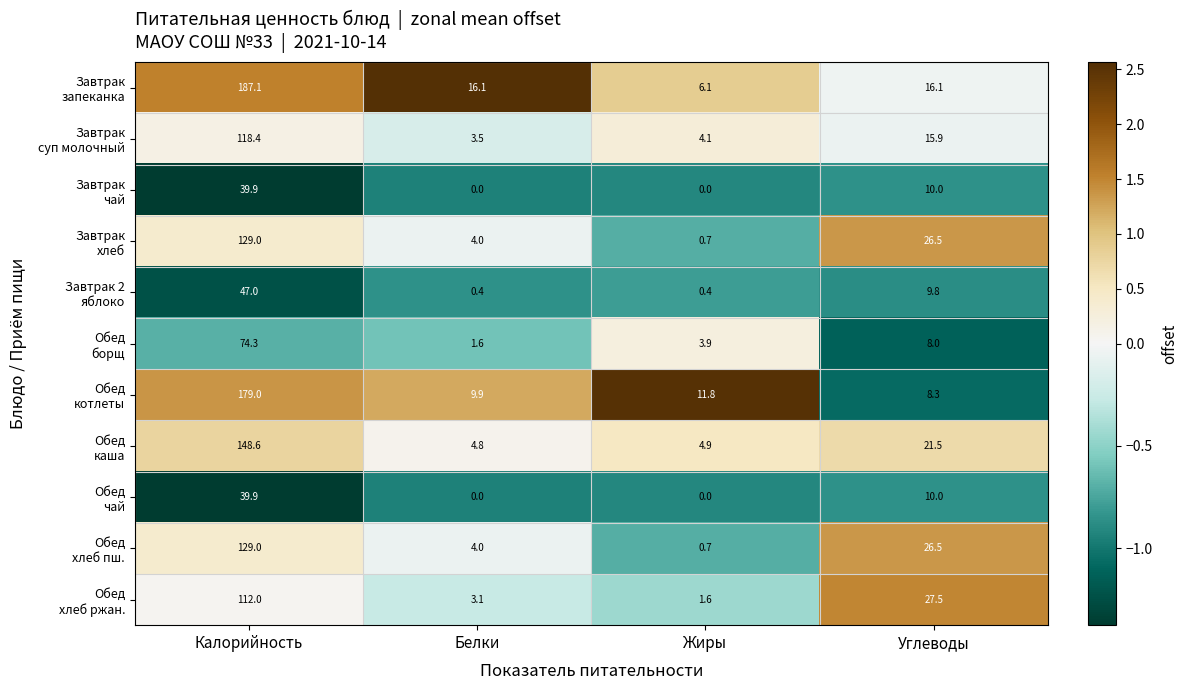

What is the total value across all series at Белки?

47.4